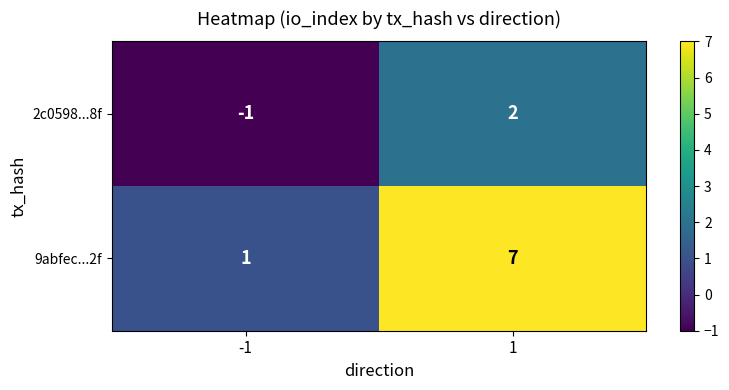

What is the greatest value displayed?

7